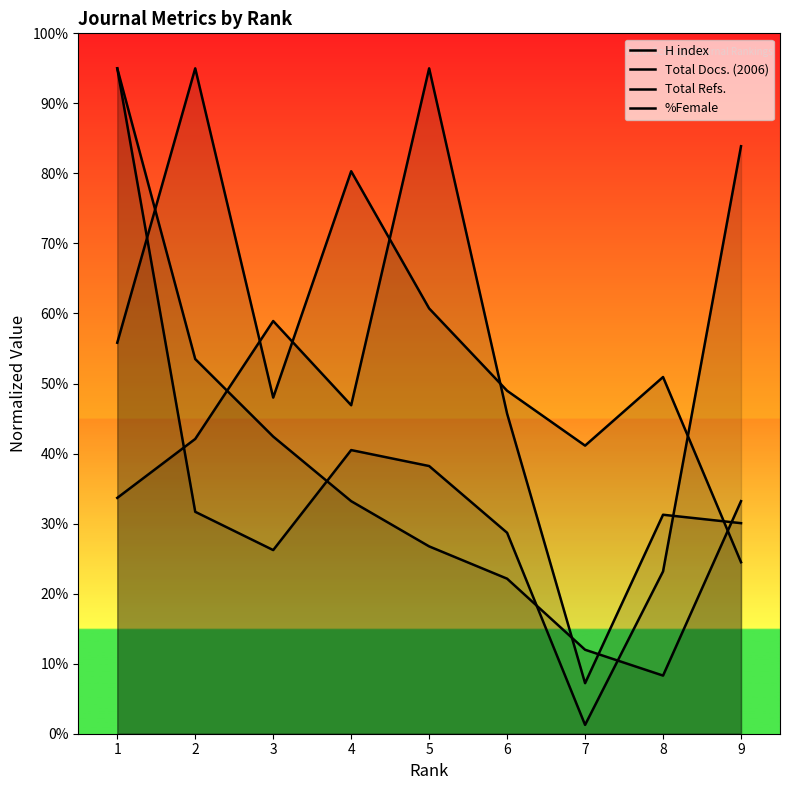

Which category has the lowest value in the Total Refs. series?

7